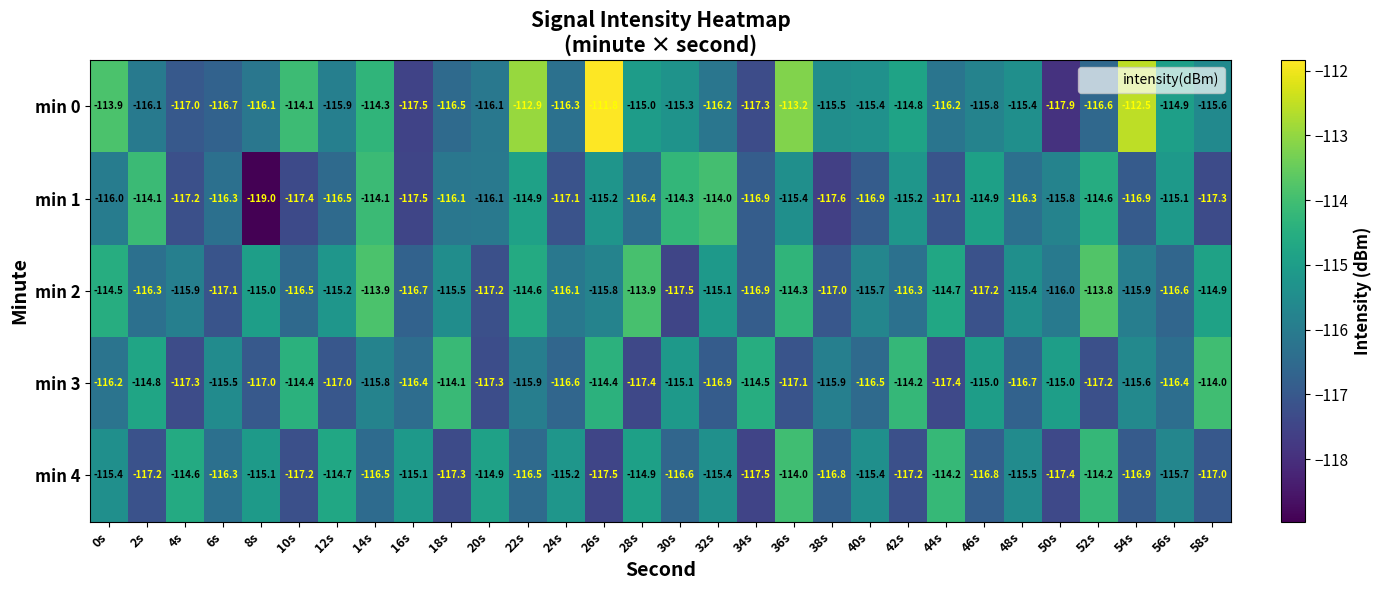

At how many categories does at least one series exceed -118?

30